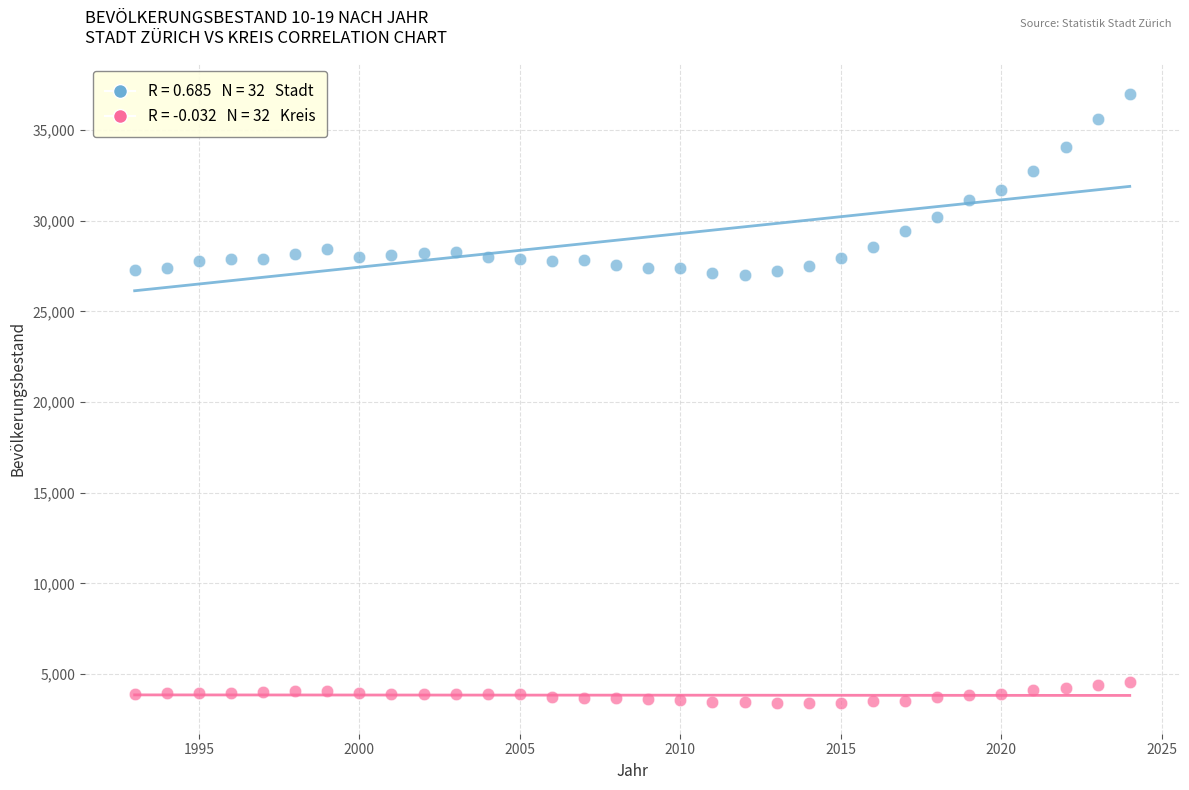

Across all data points, what is the range of X values (max minus min)?

31